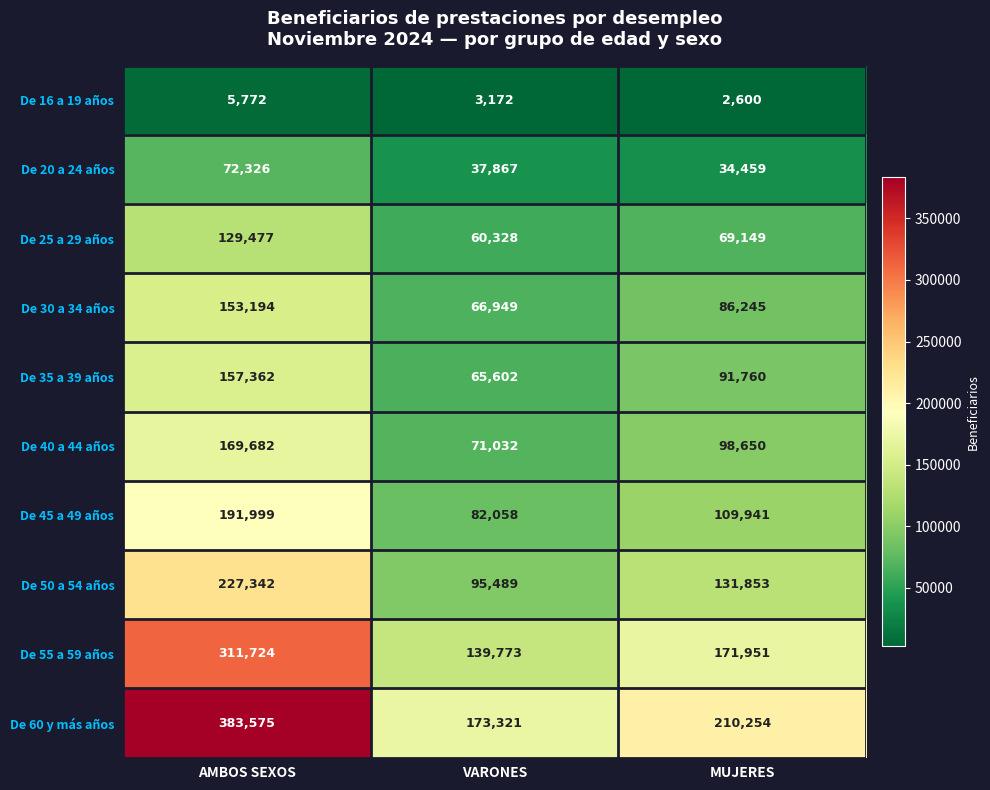

Which series has the largest total across all categories?

De 60 y más años